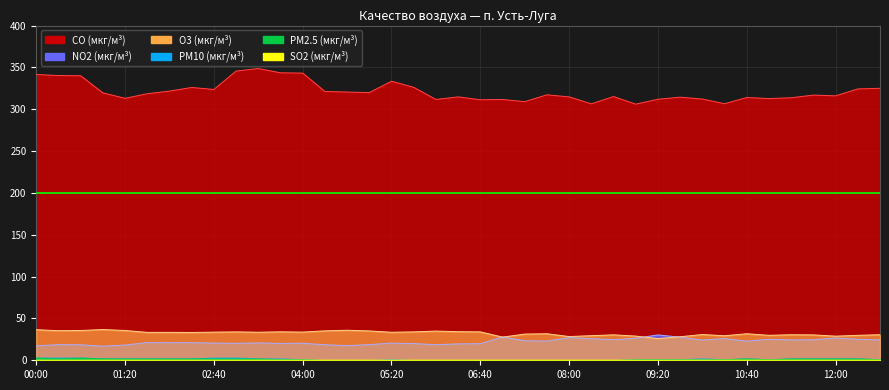

True or false: CO (мкг/м³) has more than 1 points higher than both neighbors.

True